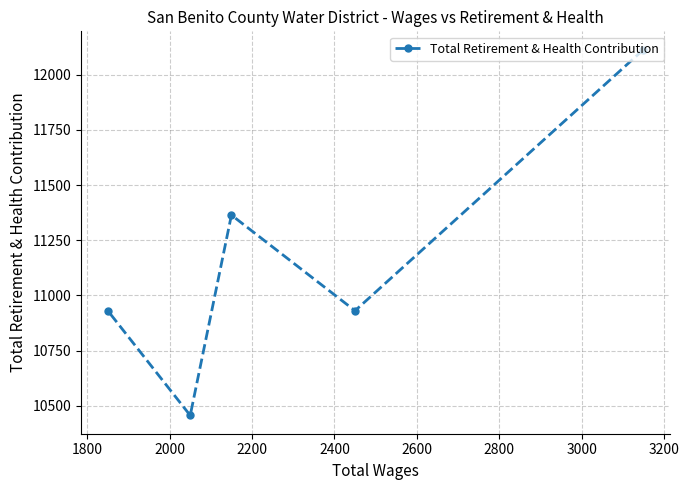

Reading left to right, extract all data points from this chart.

10931	10457	11364	10931	12113